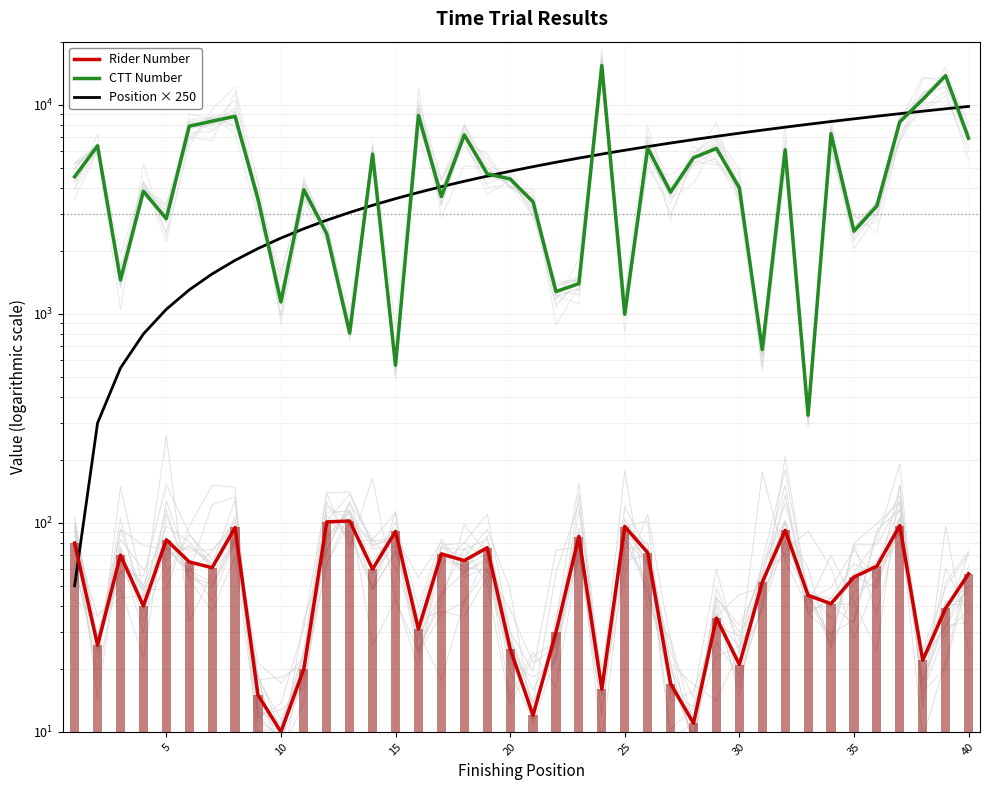

Reading right to left, transcribe all the data shown in this chart.

Rider Number: 57	39	22	97	62	55	41	45	92	52	21	35	11	17	72	96	16	86	30	12	25	76	66	71	31	91	60	102	101	20	10	15	95	61	65	83	40	70	26	80
CTT Number: 6907	13752	10582	8266	3273	2483	7254	327	6078	674	3997	6173	5569	3818	6195	994	15384	1392	1276	3424	4414	4667	7165	3631	8865	567	5792	808	2412	3916	1138	3535	8784	8334	7884	2849	3849	1450	6352	4519
Position × 250: 9800	9550	9300	9050	8800	8550	8300	8050	7800	7550	7300	7050	6800	6550	6300	6050	5800	5550	5300	5050	4800	4550	4300	4050	3800	3550	3300	3050	2800	2550	2300	2050	1800	1550	1300	1050	800	550	300	50